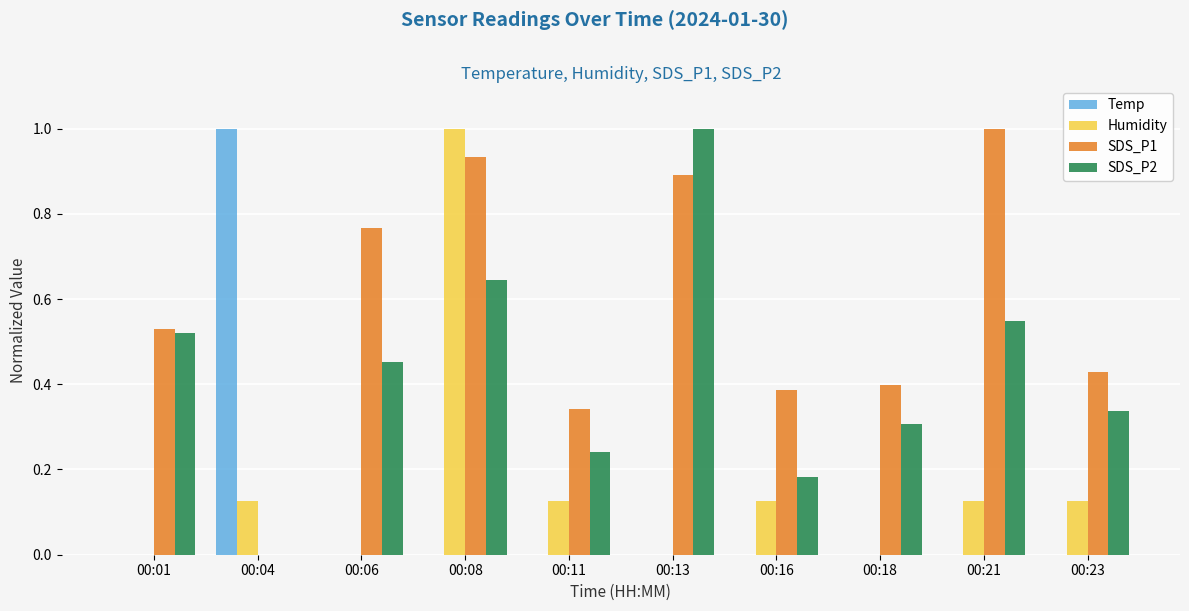

Is it true that Humidity equals 0.0 at 00:01?

True